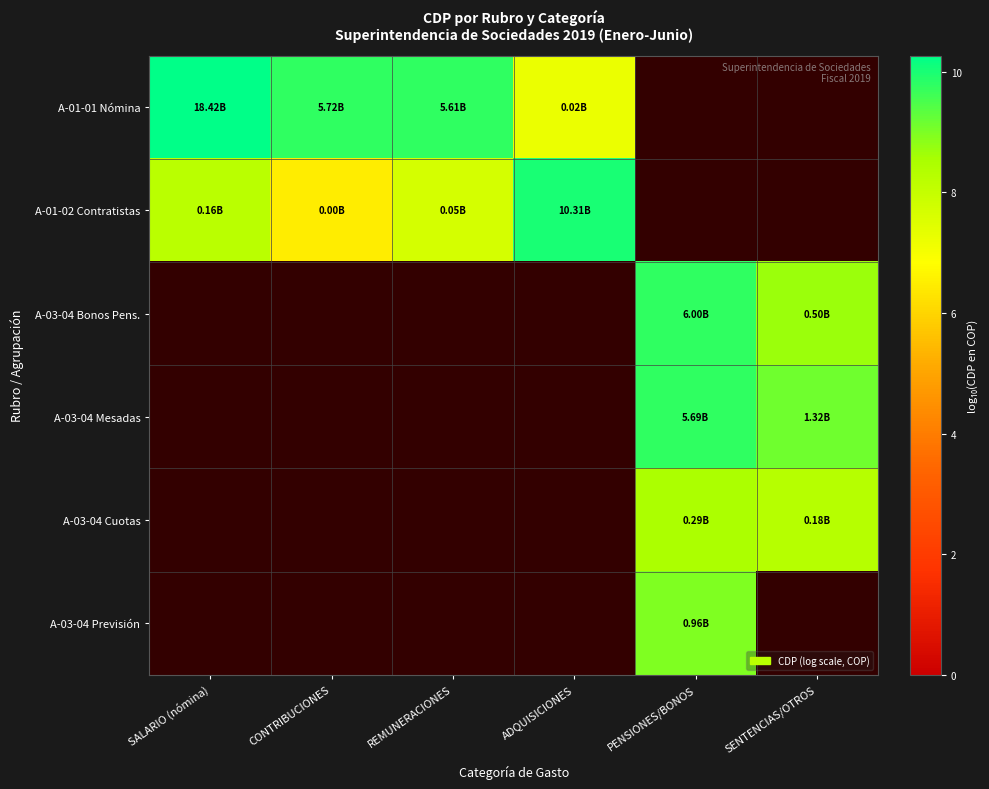

Between SALARIO (nómina) and REMUNERACIONES, which series saw the biggest shift?

A-01-02 Contratistas